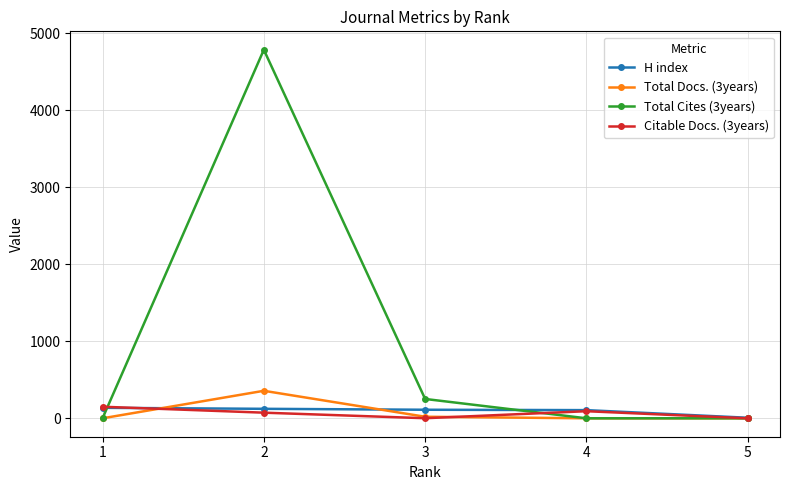

What is the average value of the H index series?

97